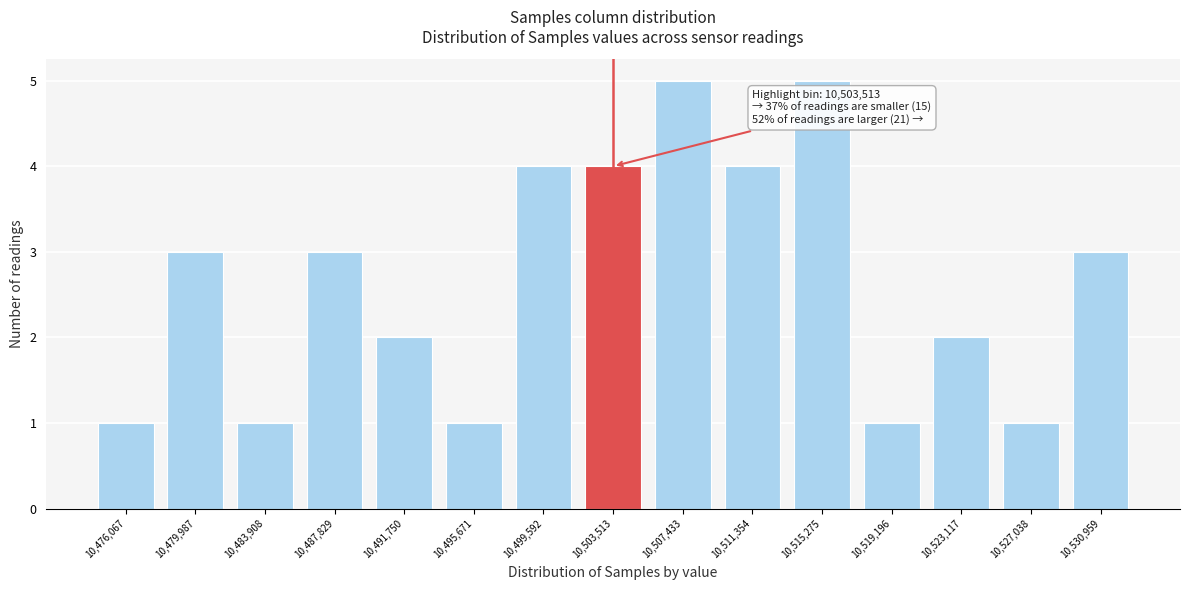

Reading right to left, what are all the values shown in this chart?

10,530,959=3	10,527,038=1	10,523,117=2	10,519,196=1	10,515,275=5	10,511,354=4	10,507,433=5	10,503,513=4	10,499,592=4	10,495,671=1	10,491,750=2	10,487,829=3	10,483,908=1	10,479,987=3	10,476,067=1